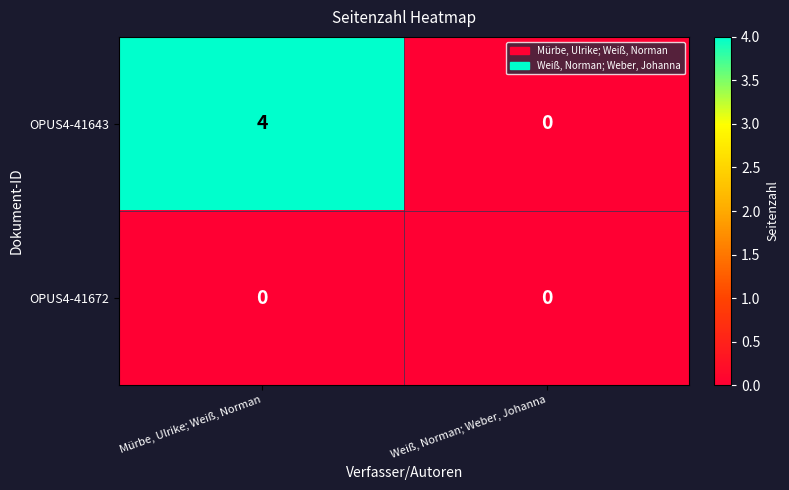

List the series in order of their overall mean, lowest first.

OPUS4-41672, OPUS4-41643